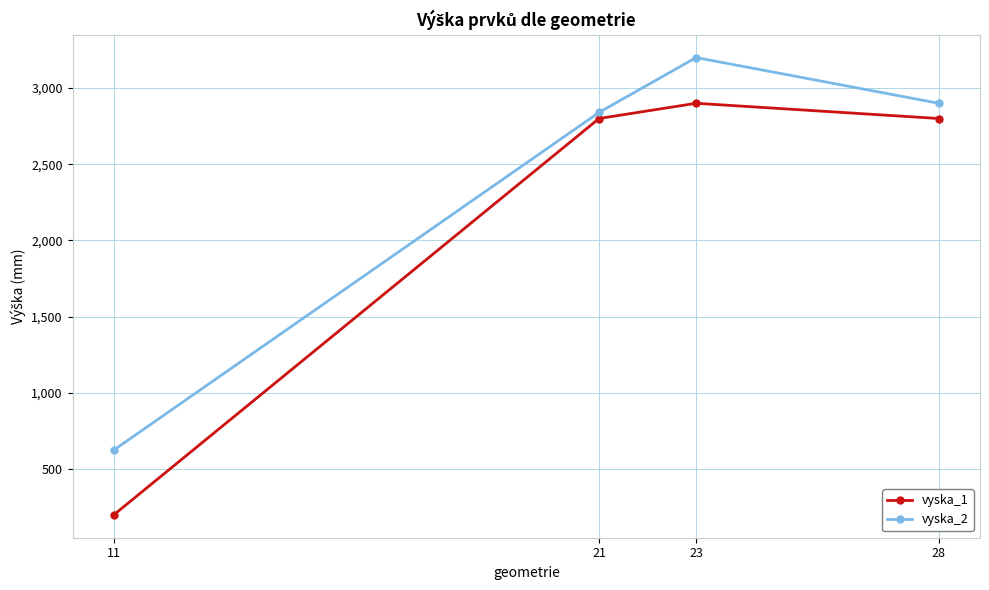

The vyska_1 series shows 2800 at 21. True or false?

True